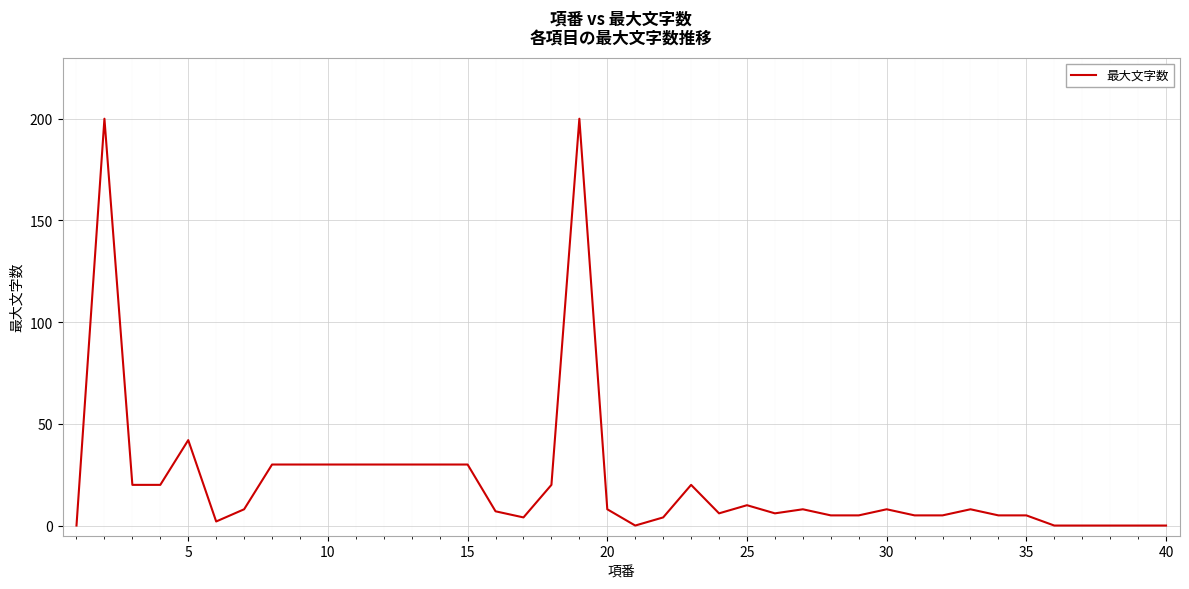

What is the difference between the maximum and minimum values?

200